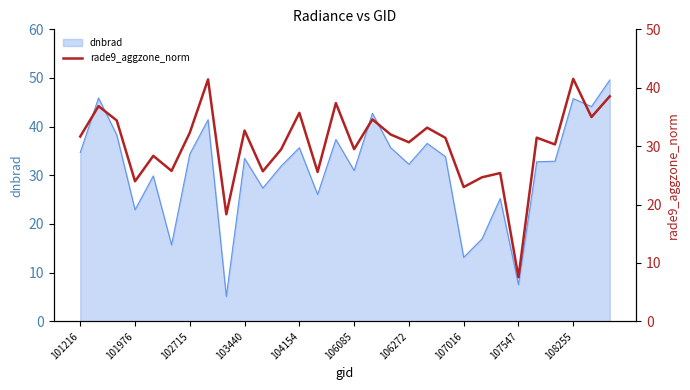

The dnbrad series shows 35.7 at 104154. True or false?

True